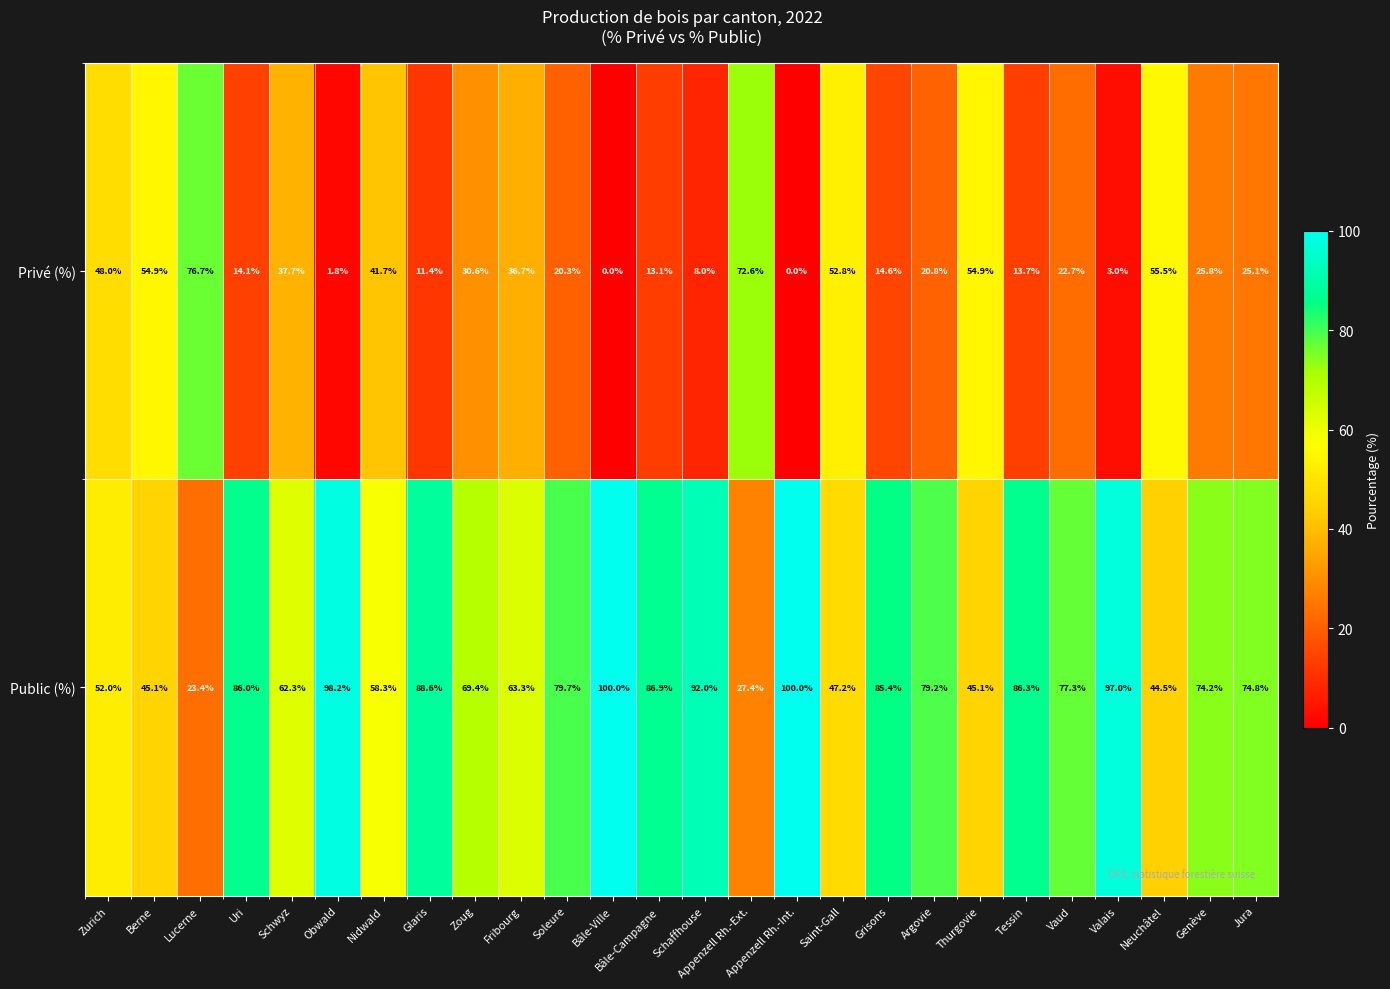

What is the sum of all Privé (%) values?

756.5